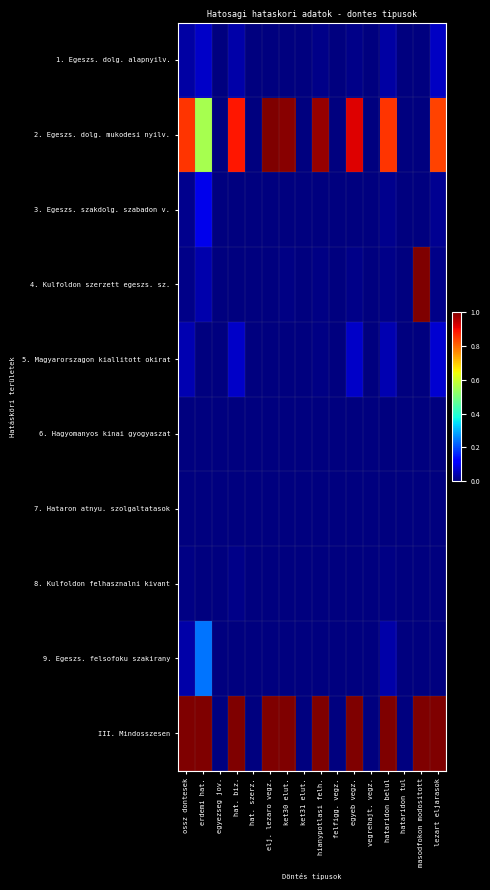

At how many categories does at least one series exceed 0?

10